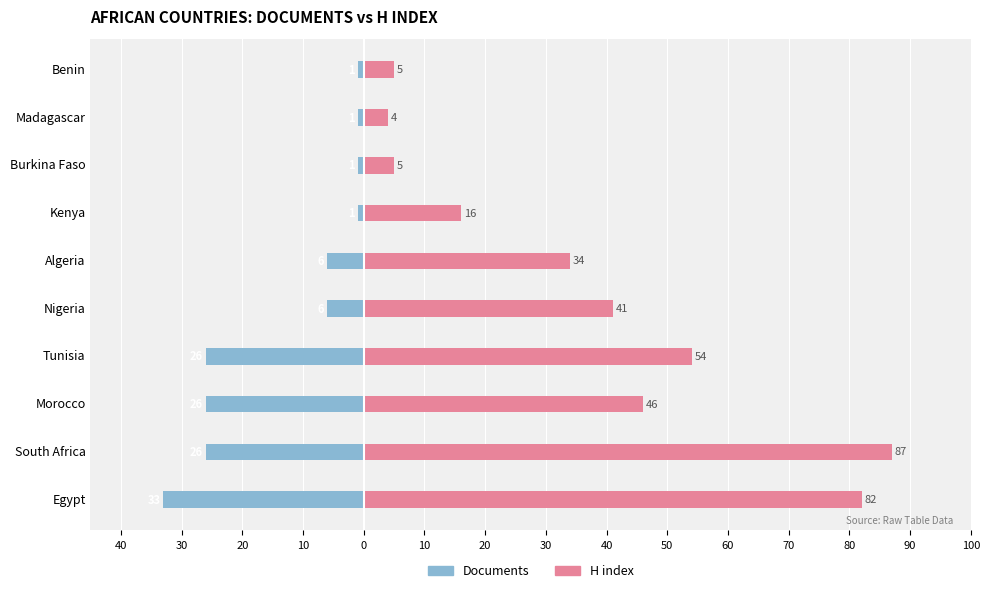

What is the sum of all Documents values?

-127